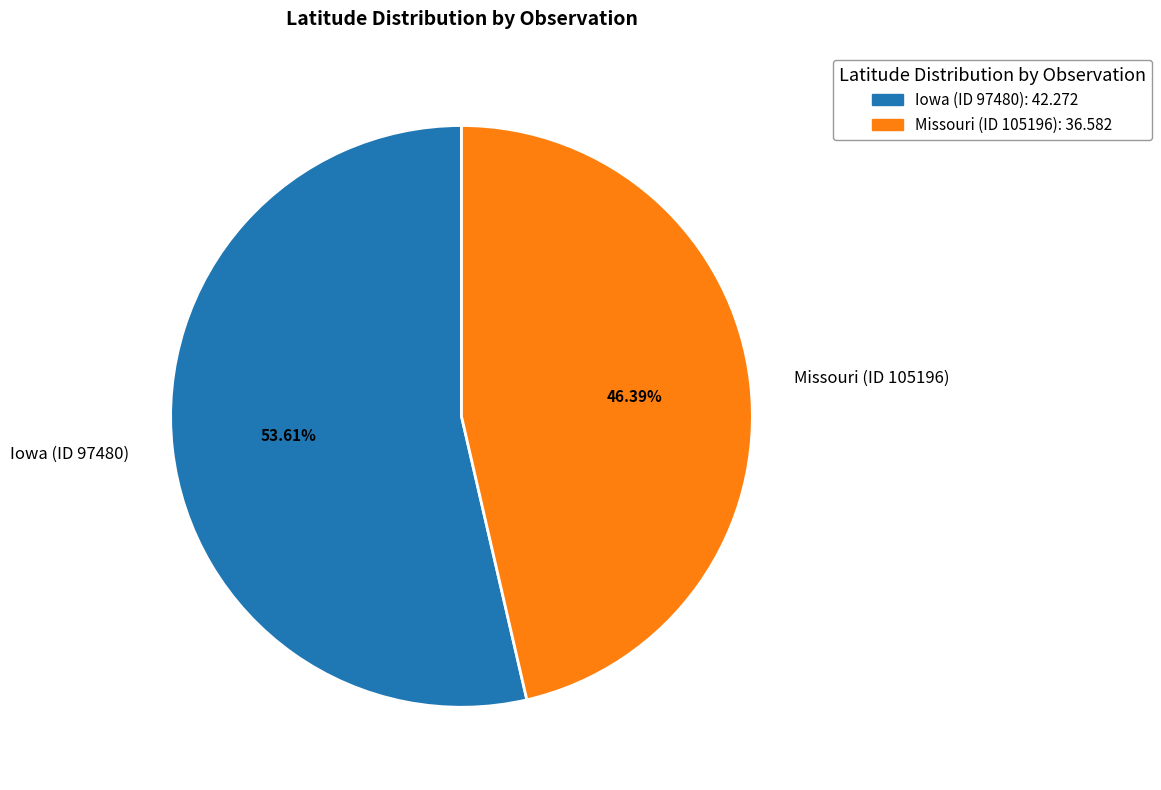

To the nearest percent, what percentage of the pie is Iowa (ID 97480)?

54%